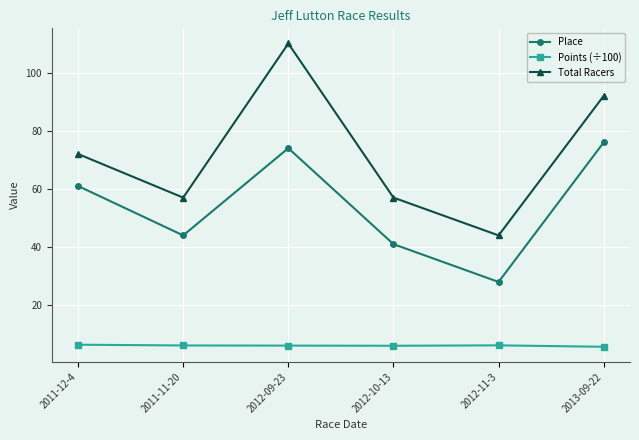

What is the difference between the highest and lowest values at 2012-09-23?

103.9